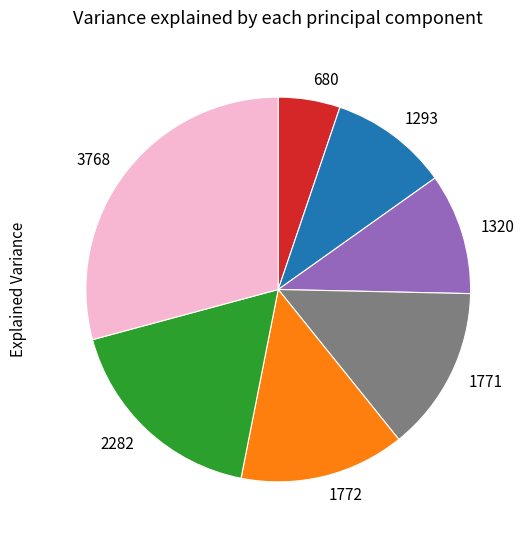

Do 1320 and 1772 together represent more than half of the pie?

No